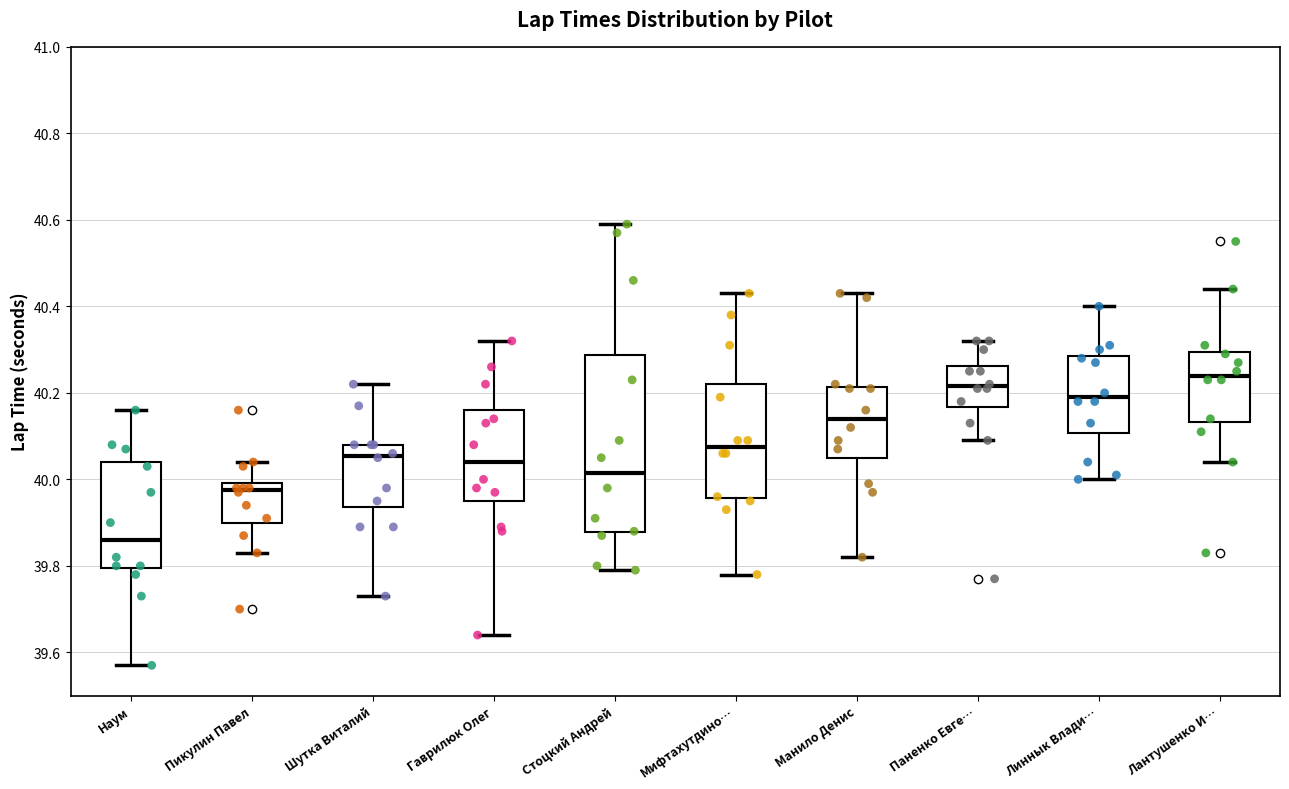

Reading left to right, read every box against the y-axis: the position of its median line, the range the box covers, and the ends of its whiskers. The values are not printed on the chart, so give them approximately, as read against the axis.

Наум: median 39.86, box 39.80 to 40.04, whiskers 39.58 to 40.16
Пикулин Павел: median 39.98, box 39.90 to 40.00, whiskers 39.84 to 40.04
Шутка Виталий: median 40.06, box 39.94 to 40.08, whiskers 39.74 to 40.22
Гаврилюк Олег: median 40.04, box 39.96 to 40.16, whiskers 39.64 to 40.32
Стоцкий Андрей: median 40.02, box 39.88 to 40.28, whiskers 39.80 to 40.60
Мифтахутдино…: median 40.08, box 39.96 to 40.22, whiskers 39.78 to 40.44
Манило Денис: median 40.14, box 40.06 to 40.22, whiskers 39.82 to 40.44
Паненко Евге…: median 40.22, box 40.16 to 40.26, whiskers 40.10 to 40.32
Линнык Влади…: median 40.20, box 40.10 to 40.28, whiskers 40.00 to 40.40
Лантушенко И…: median 40.24, box 40.14 to 40.30, whiskers 40.04 to 40.44